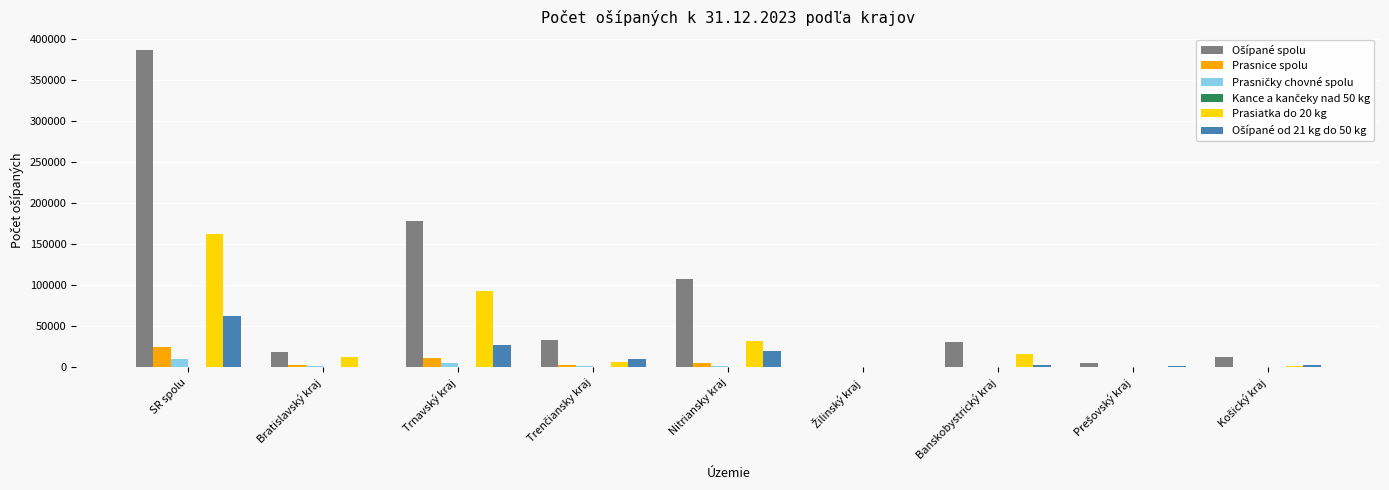

At which category is the sum across all series the highest?

SR spolu